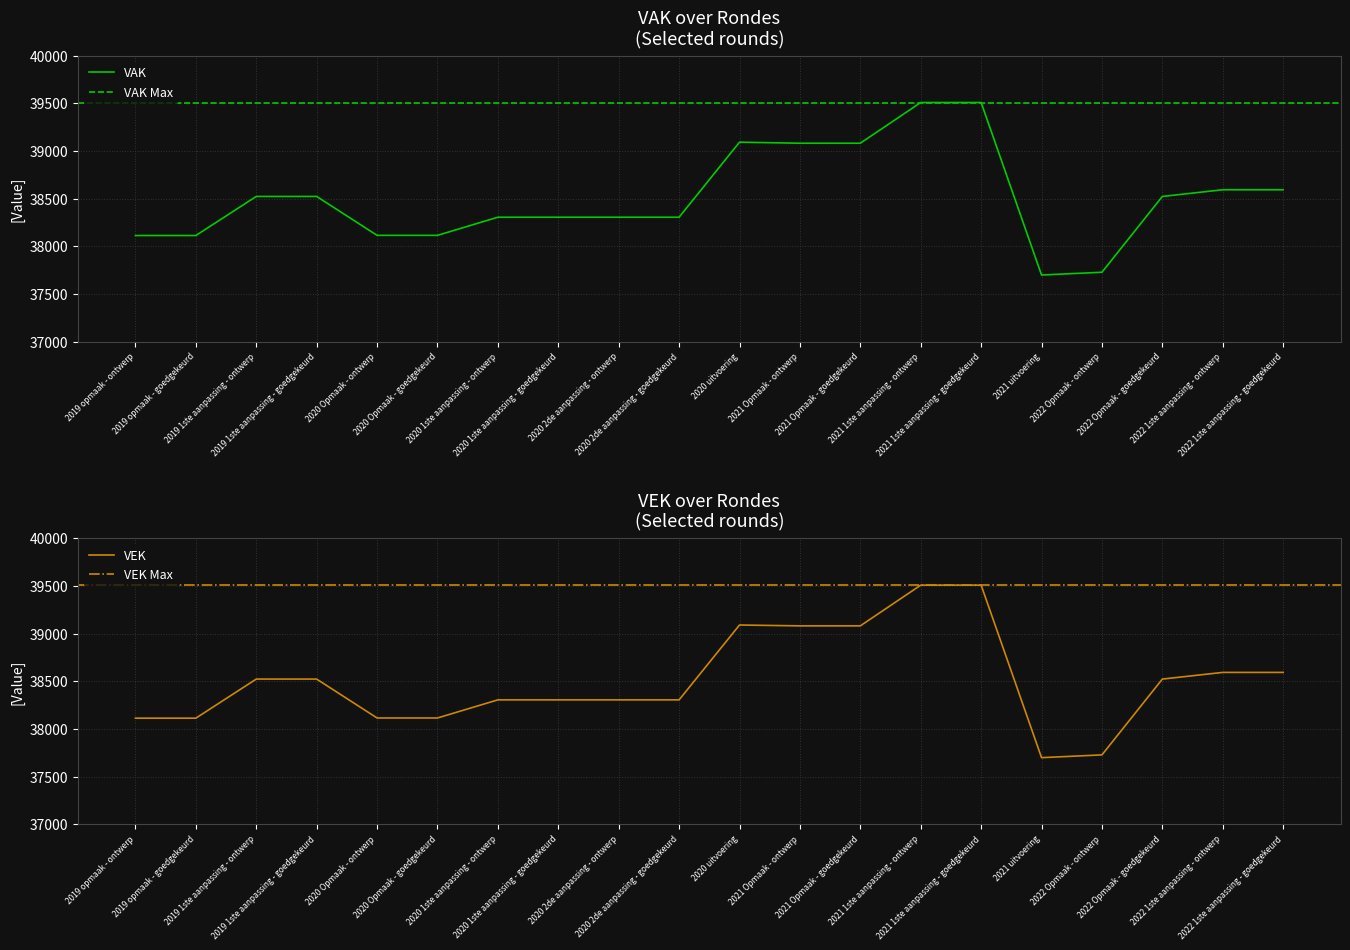

What is the approximate value of VAK at 2020 Opmaak - ontwerp?

38115